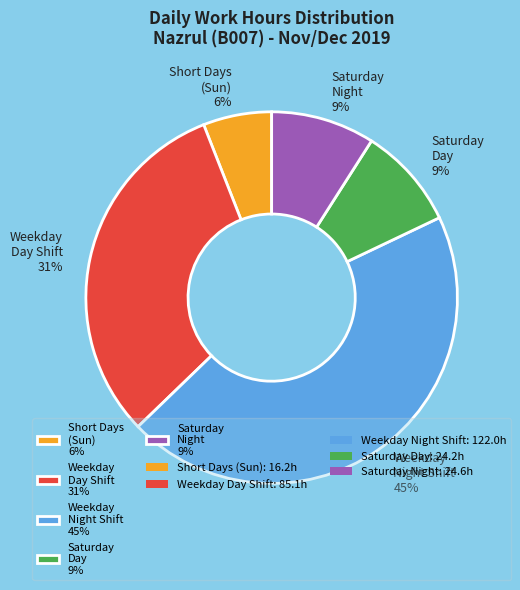

Count the number of slices in the pie.

5